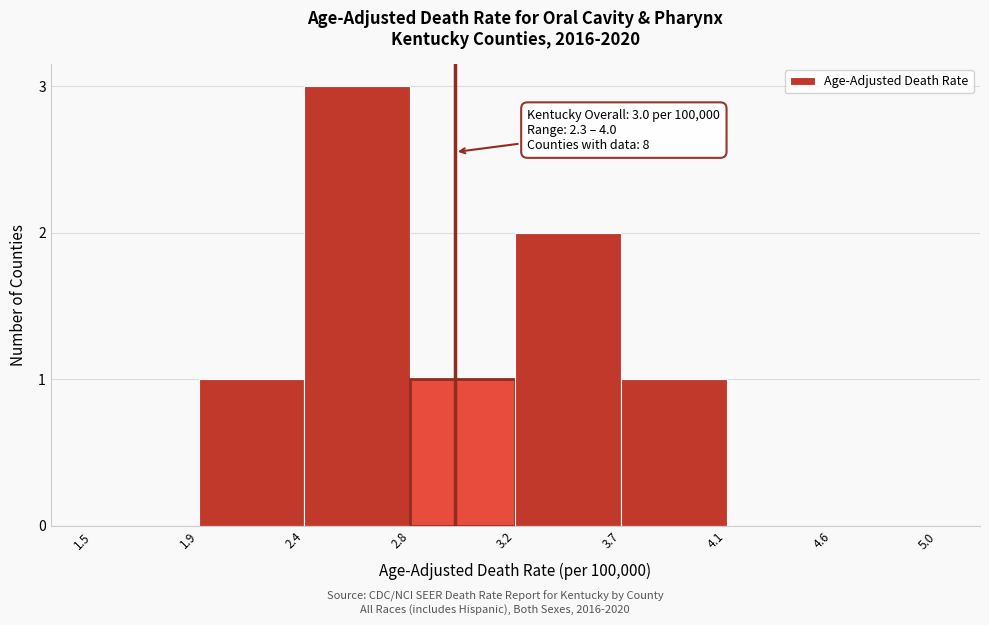

Reading right to left, what are all the values shown in this chart?

4.6=0	4.1=0	3.7=1	3.2=2	2.8=1	2.4=3	1.9=1	1.5=0